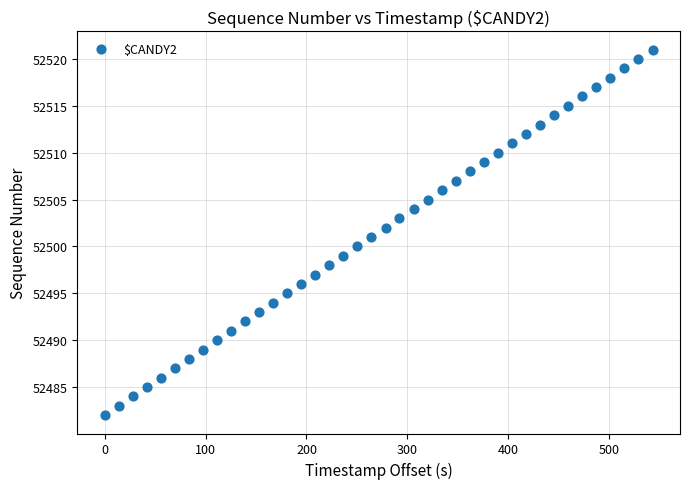

What is the range of Y values (max minus min)?

39